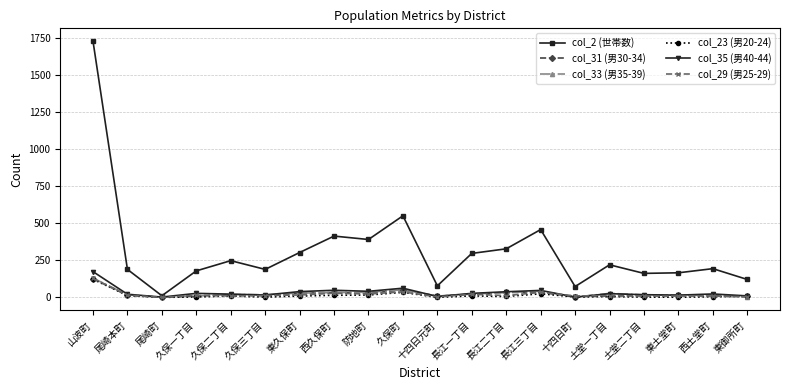

Which category has the highest value across all series?

山波町